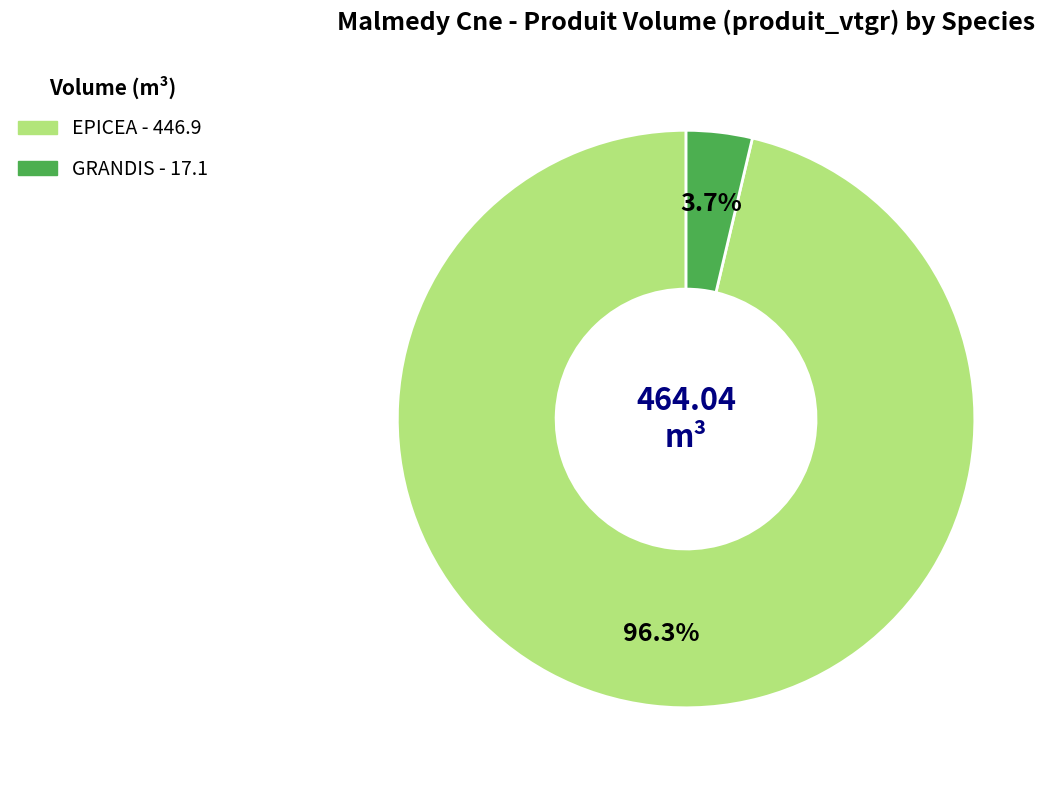

Is there any slice that represents more than half of the pie?

Yes